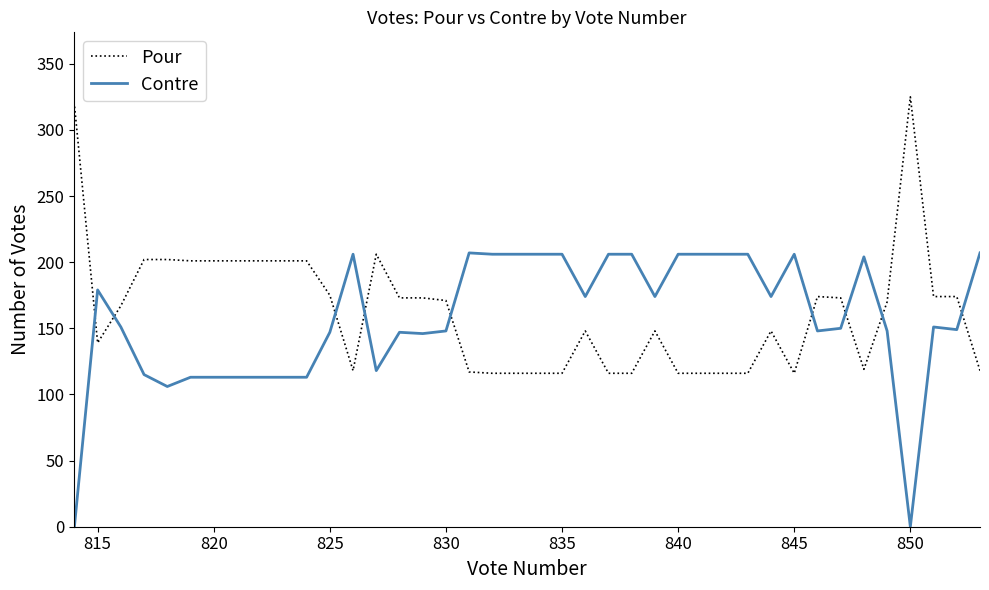

How many values in the Pour series are below 170?

20